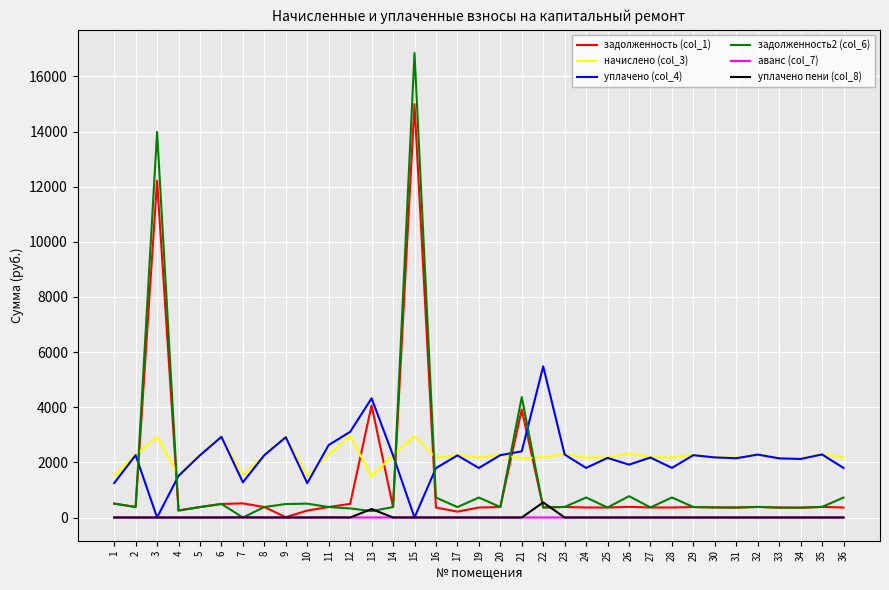

True or false: начислено (col_3) has more than 0 points higher than both neighbors.

True